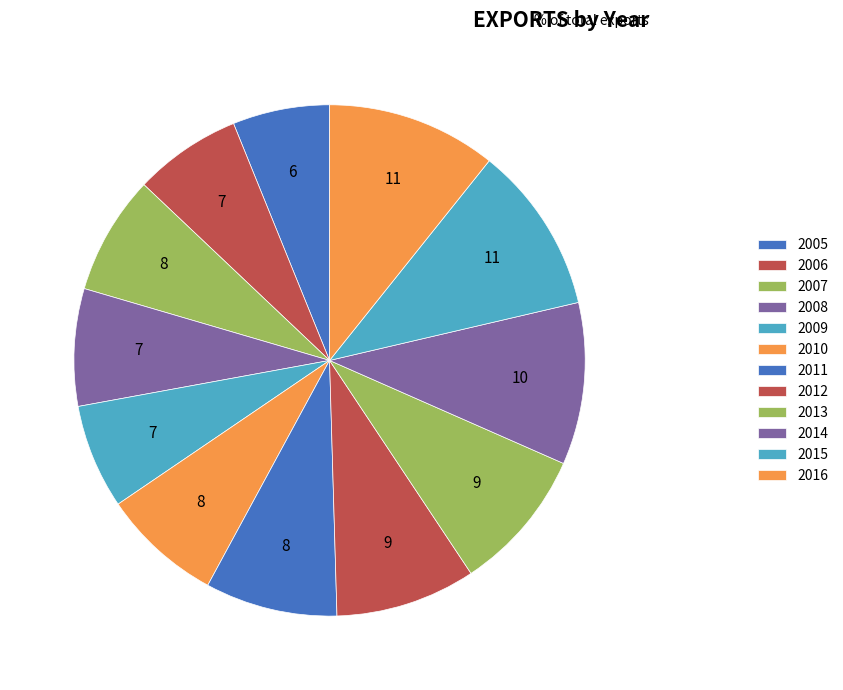

Count the number of slices in the pie.

12